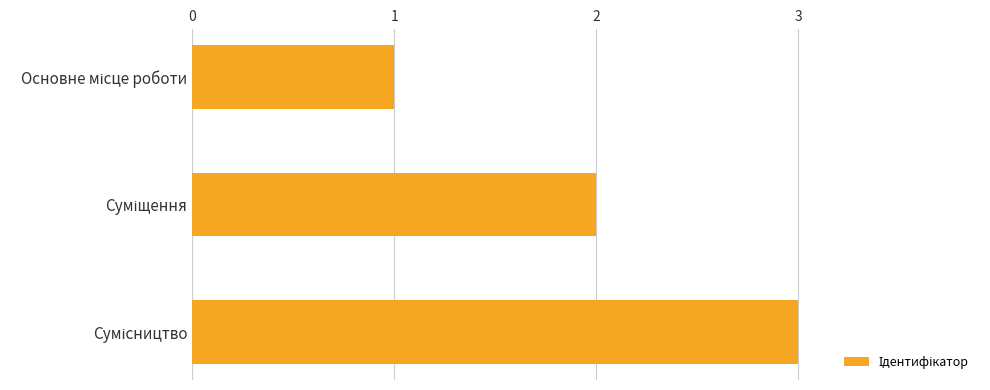

What is the sum of all values?

6